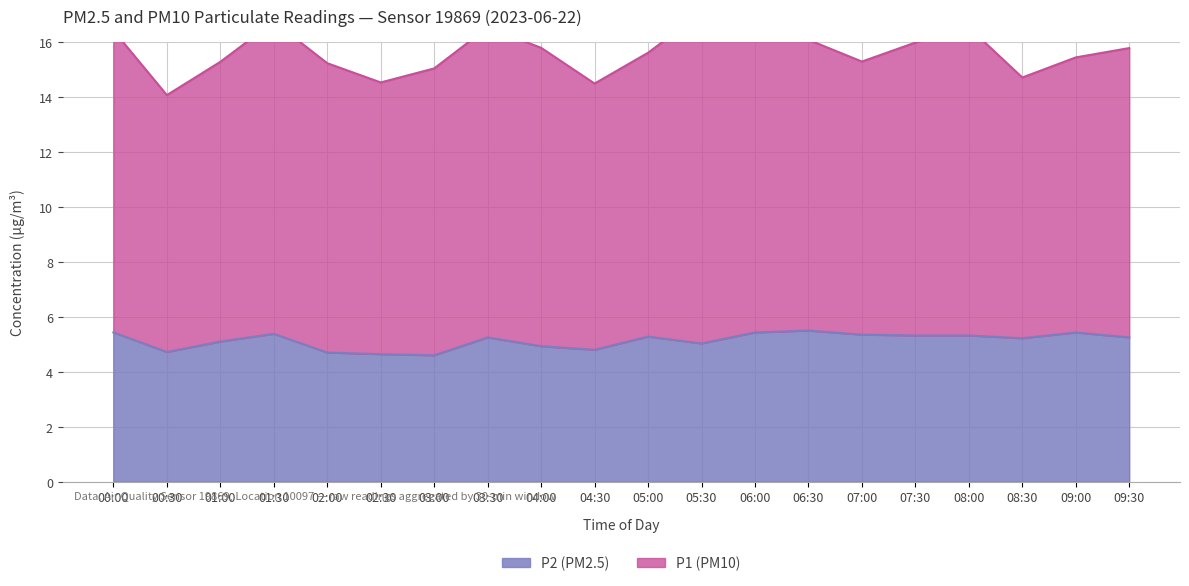

What is the sum of all values?

102.7